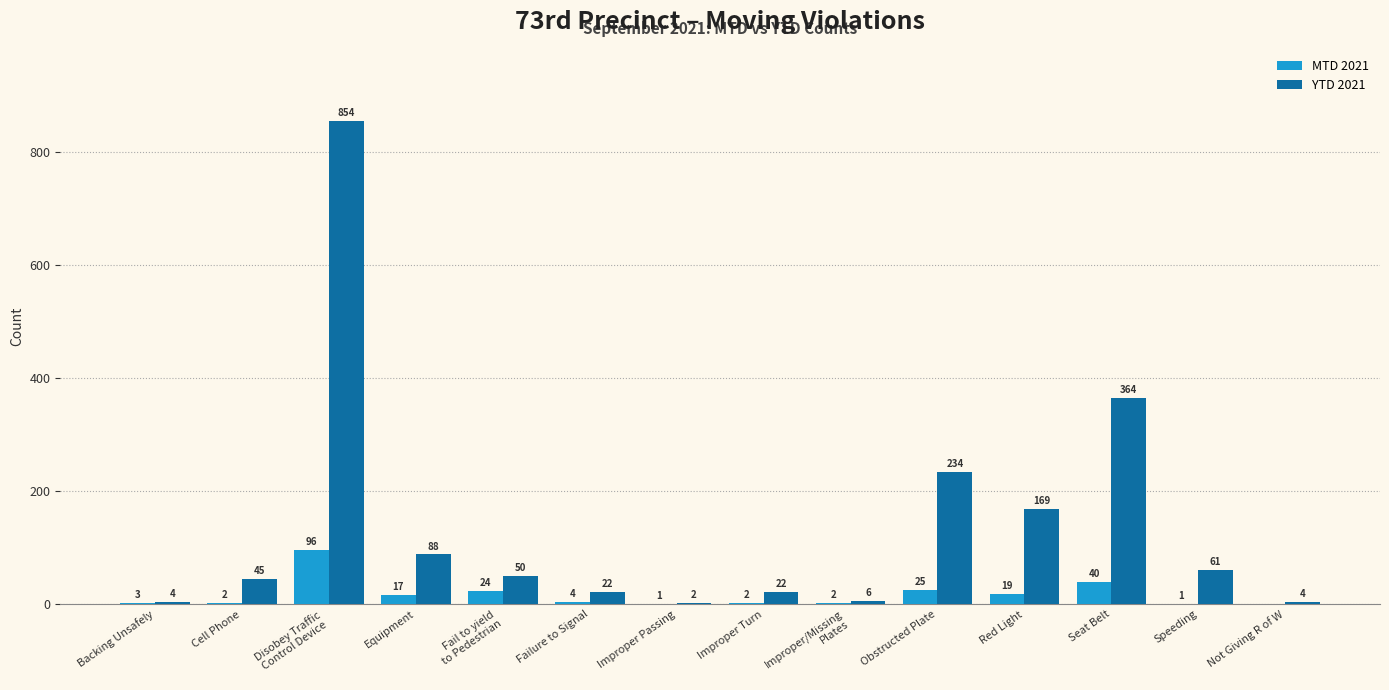

Count the number of data series in this chart.

2